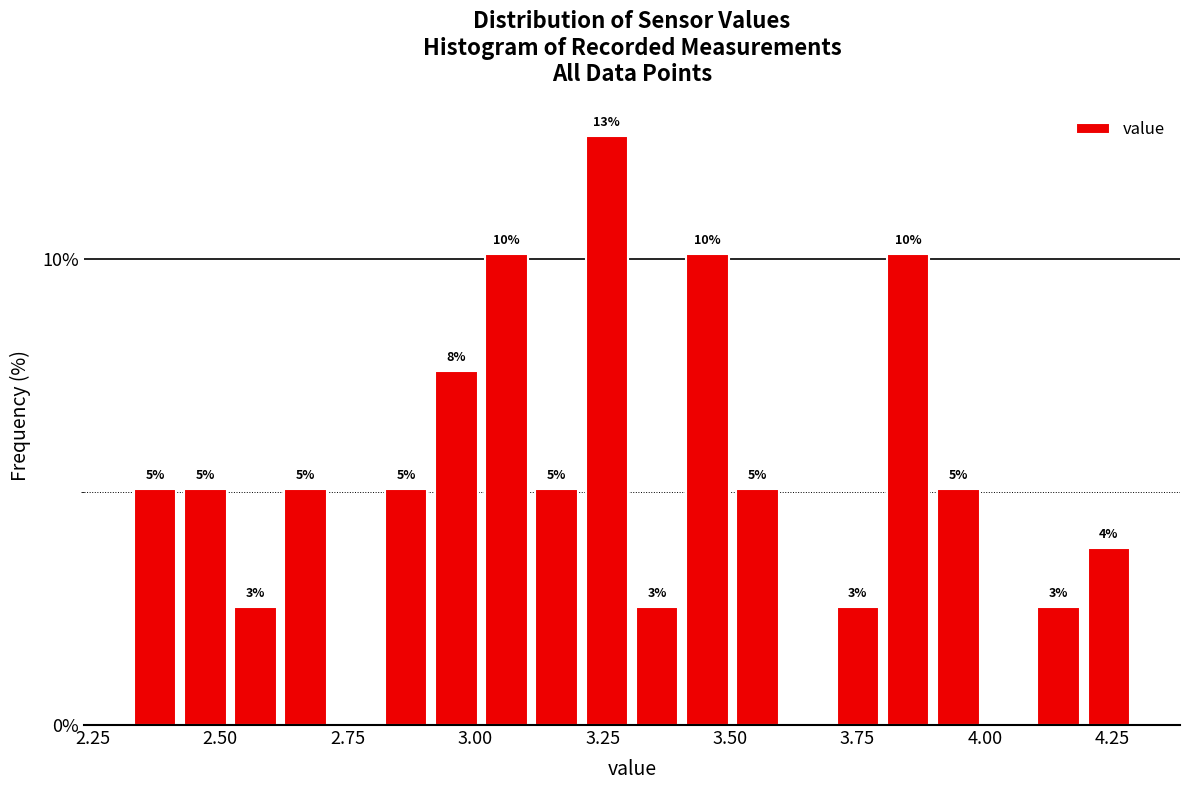

Read against the x-axis, roughly where is the centre of the tallest bar?

3.25